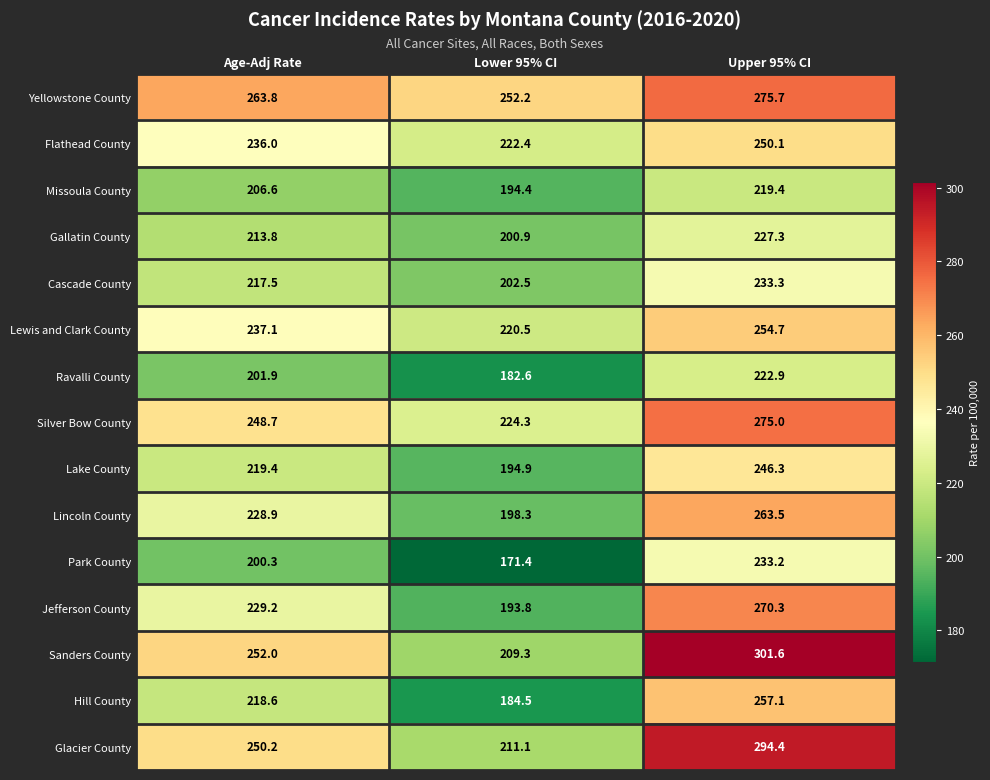

What is the difference between the maximum and minimum values in the Missoula County series?

25.0